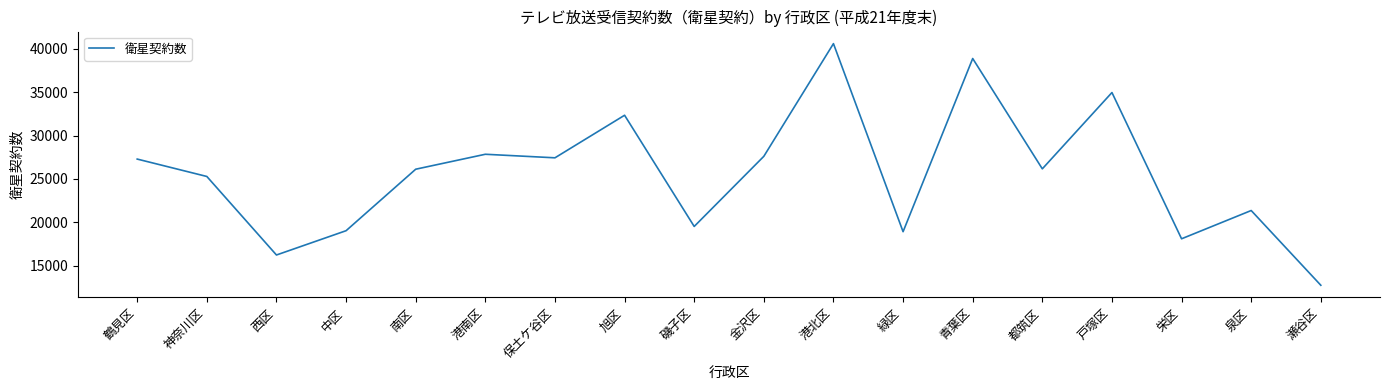

What is the sum of all values?

460359